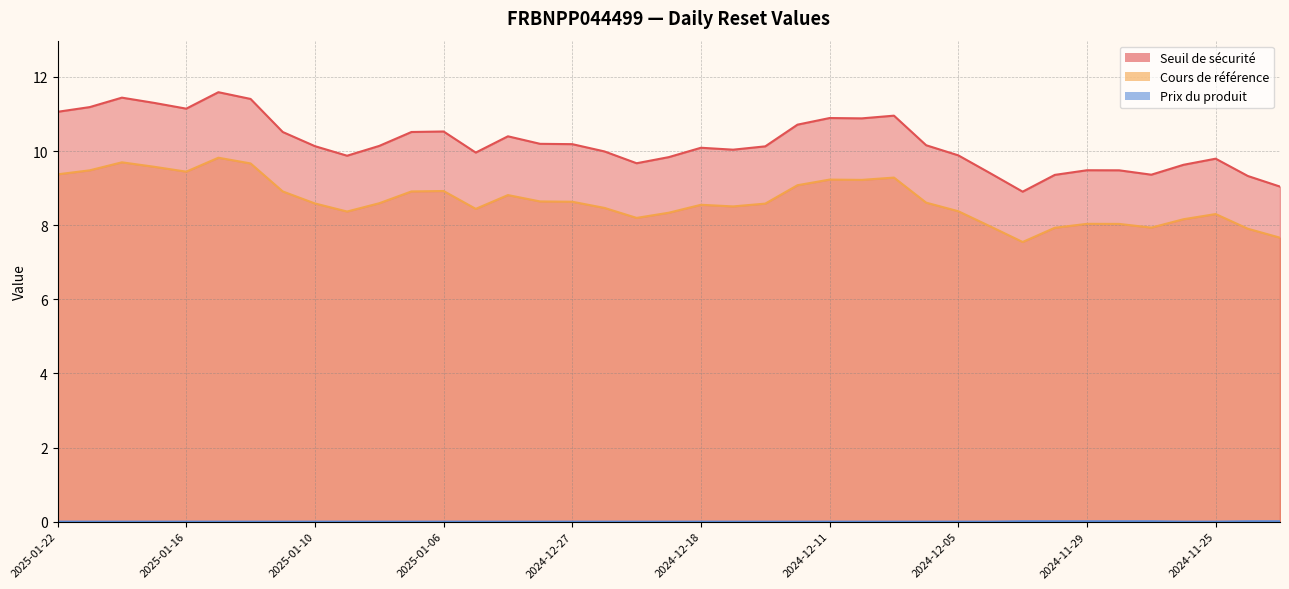

At which category does the chart reach its peak across all series?

2025-01-15